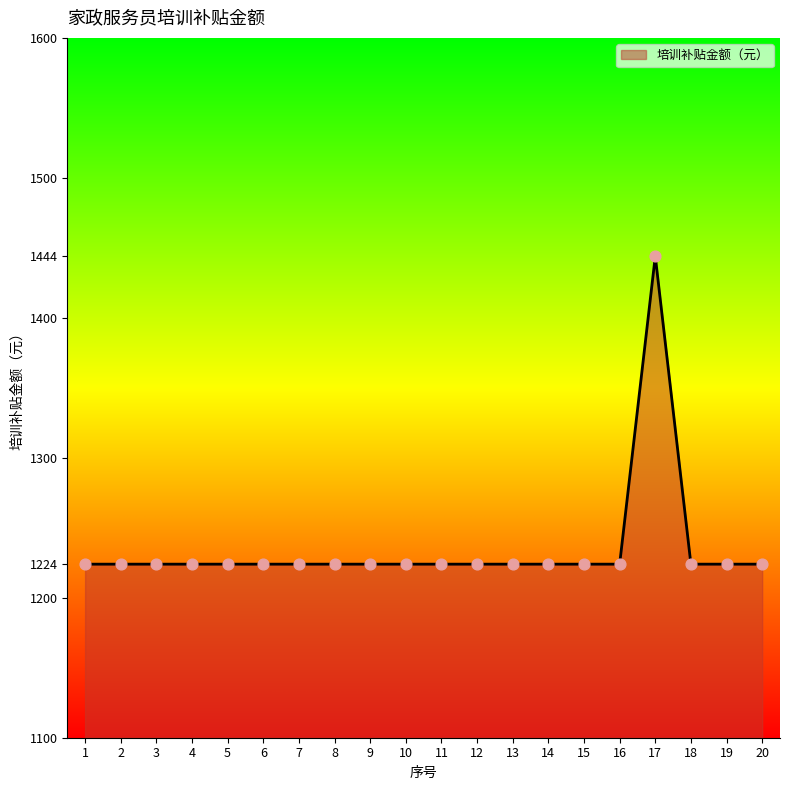

What is the difference between the maximum and minimum values?

220